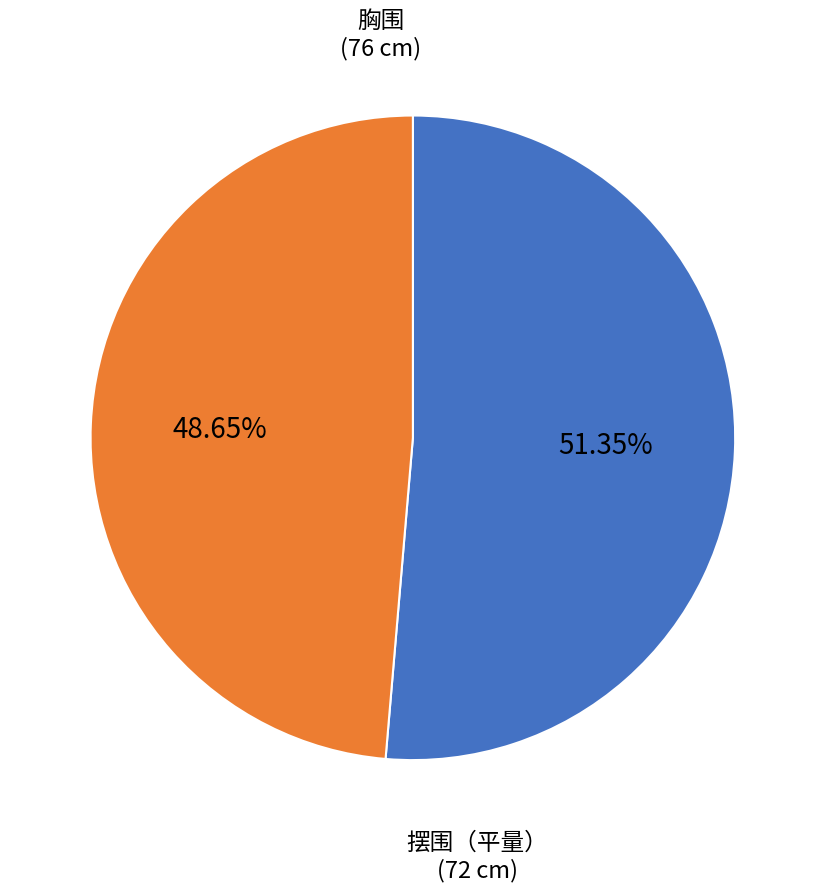

Does any single category account for the majority?

Yes